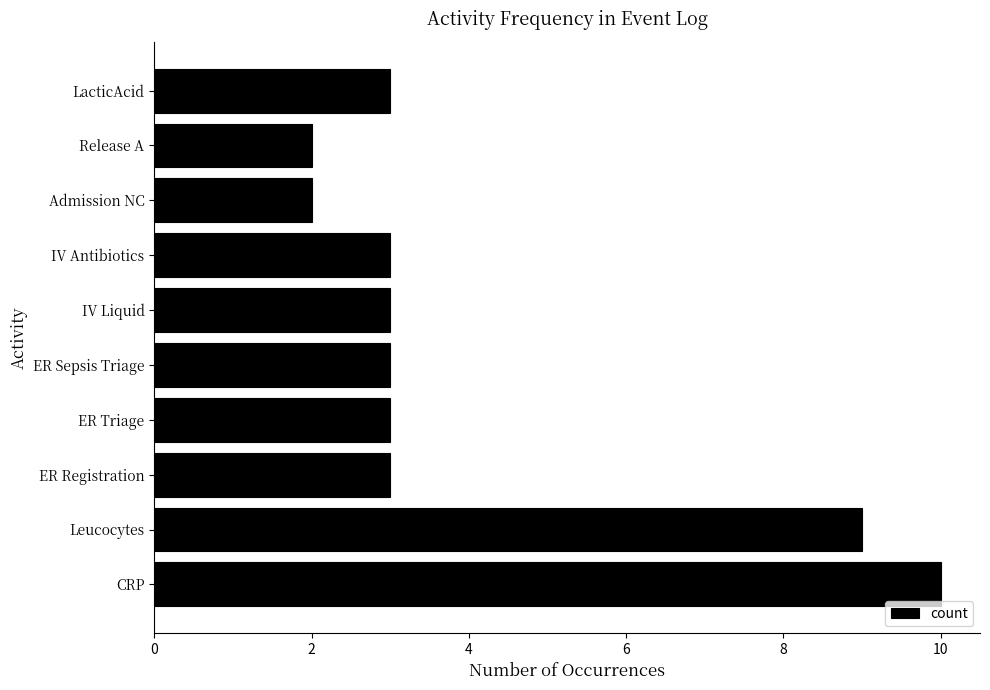

What is the average value?

4